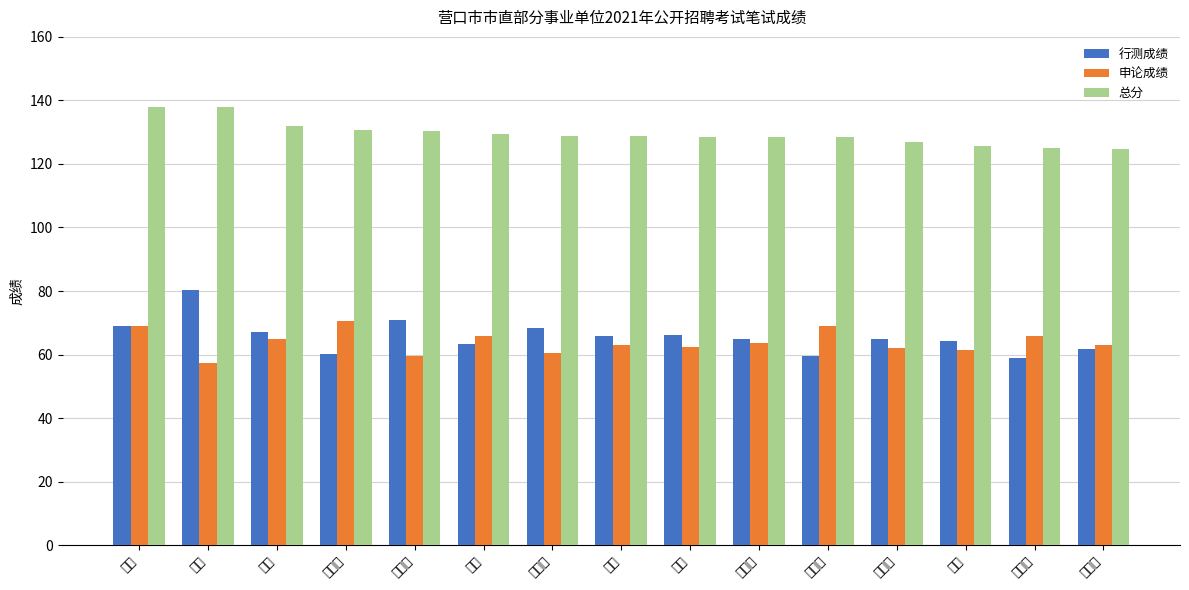

Between 李萌 and 张家宇, which is larger?

李萌